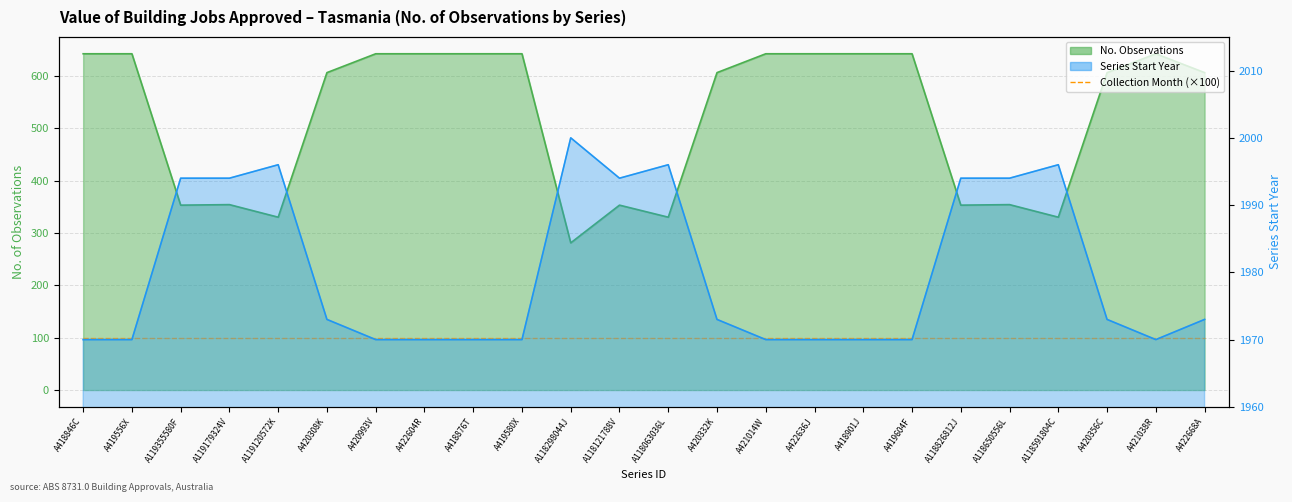

List the labels in order of value, smallest first.

A118298044J, A119120572K, A118063036L, A118591804C, A119355580F, A118121788V, A118826812J, A119179324V, A118650556L, A420308K, A420332K, A420356C, A422668A, A418846C, A419556X, A420993V, A422604R, A418876T, A419580X, A421014W, A422636J, A418901J, A419604F, A421038R